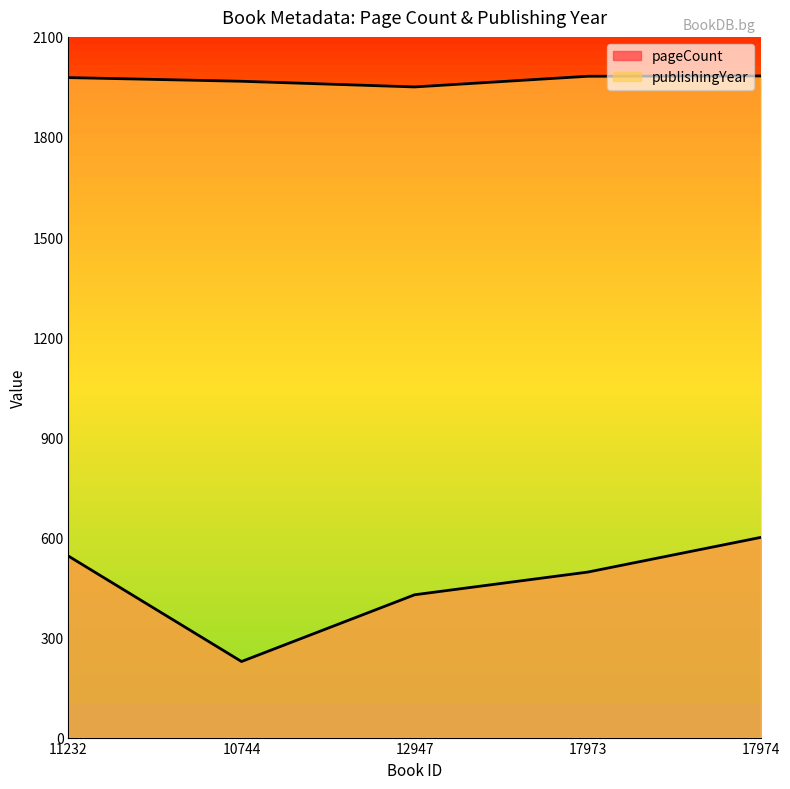

What is the maximum value for pageCount?

600